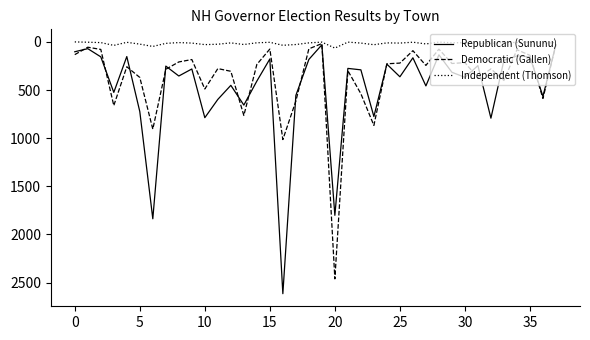

Rank the series by their average value, from lowest to highest.

Independent (Thomson), Democratic (Gallen), Republican (Sununu)